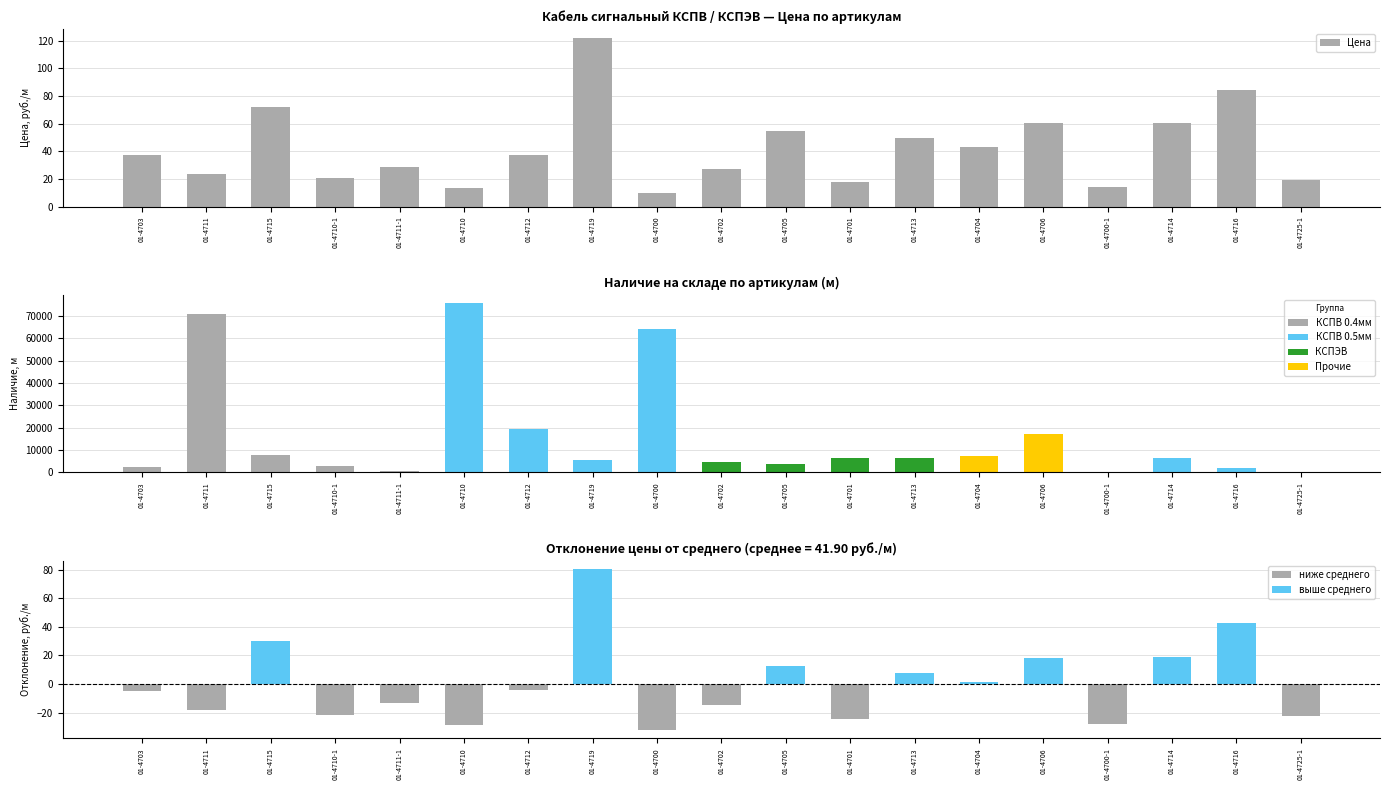

The chart shows a value of 29.8 at 01-4725-1. True or false?

False